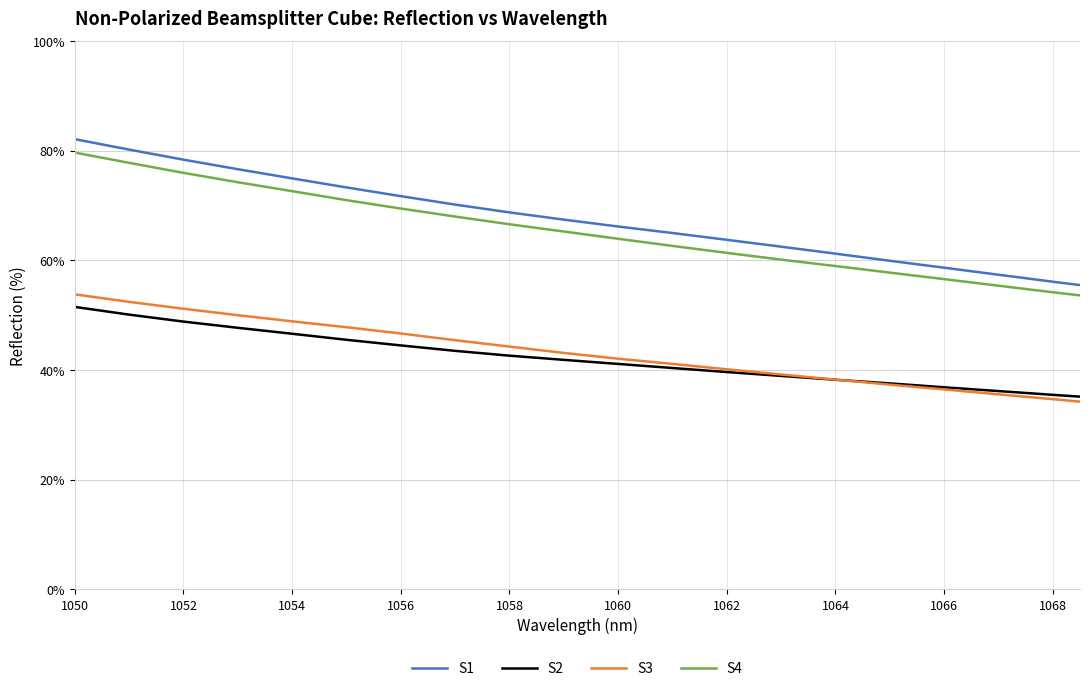

What are all the series names shown in the legend?

S1, S2, S3, S4